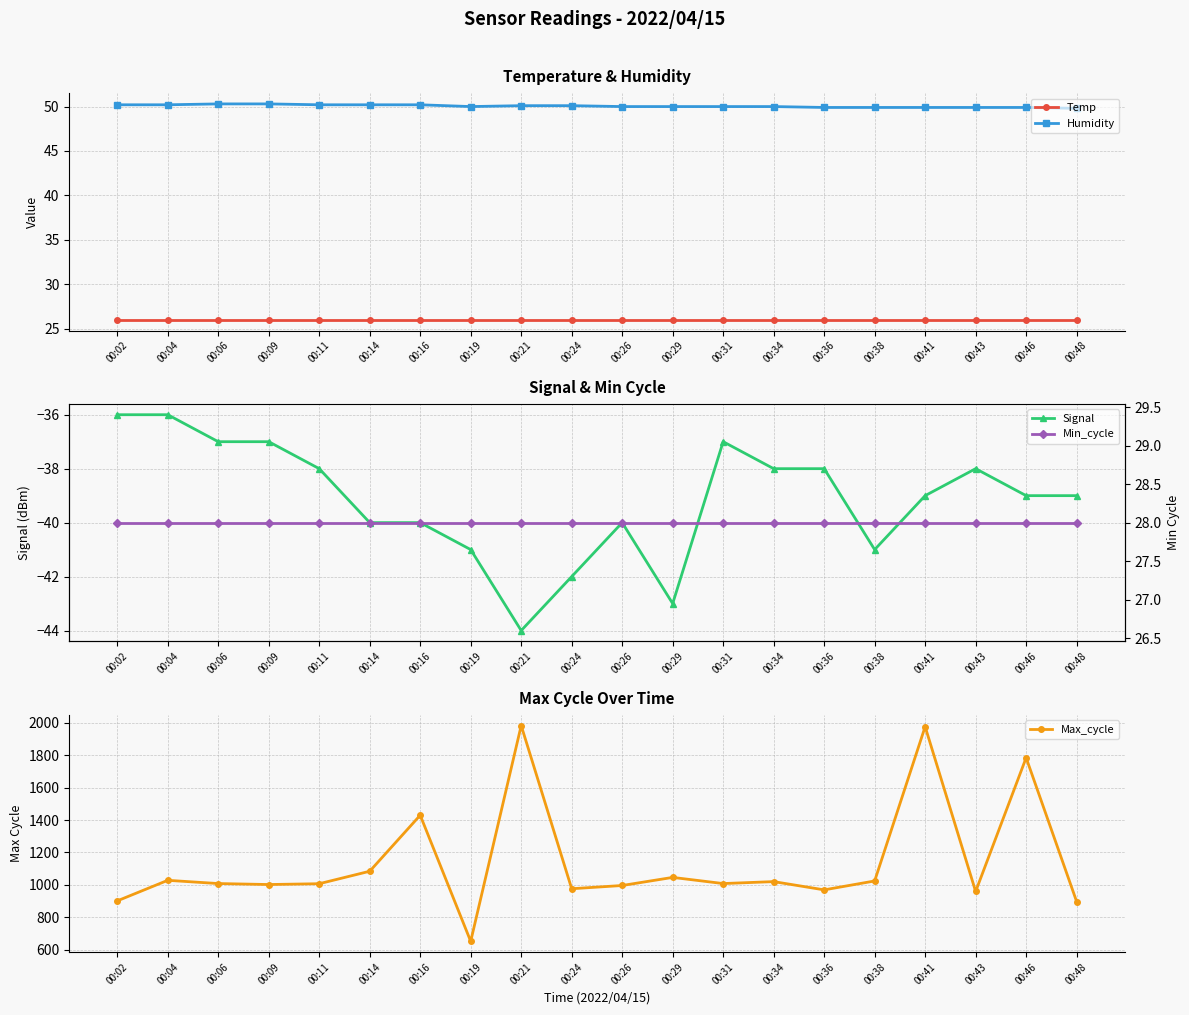

True or false: Temp and Signal intersect in this chart.

False